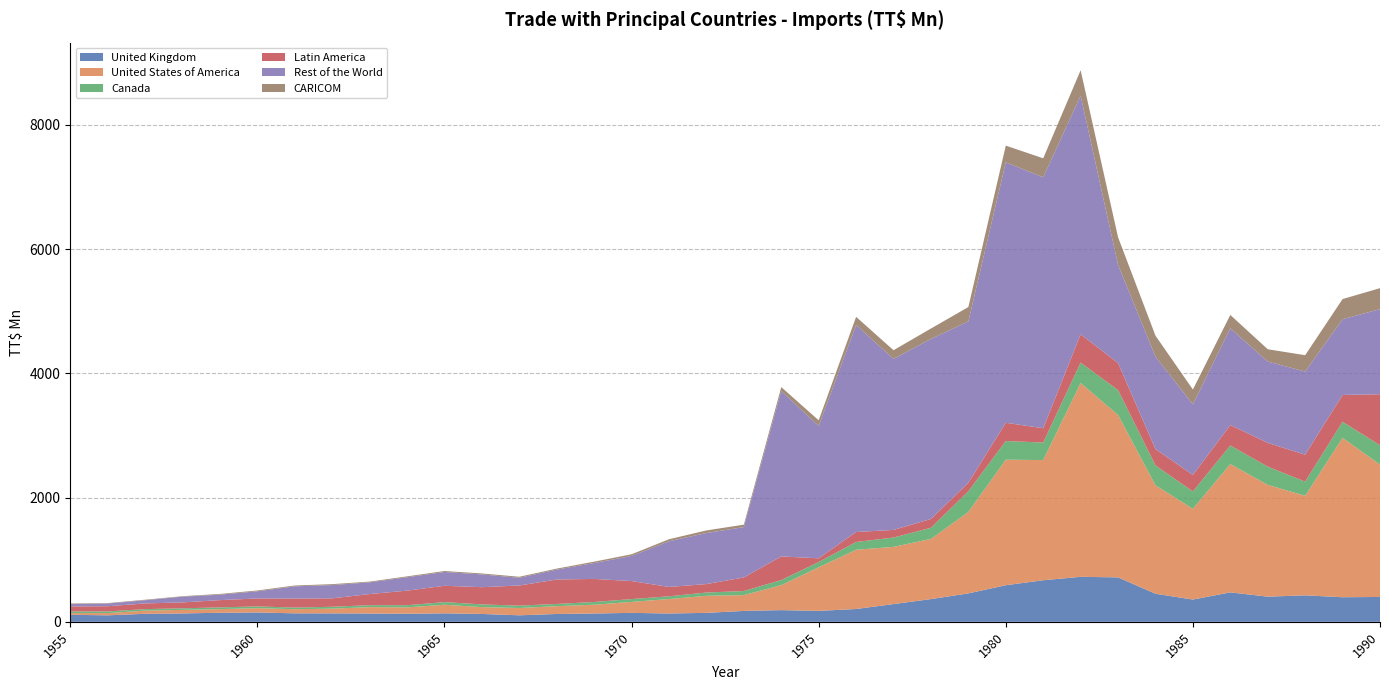

Reading left to right, transcribe all the data shown in this chart.

United Kingdom: 1955=112.8	1956=104.6	1957=129.0	1958=134.9	1959=146.2	1960=150.2	1961=136.8	1962=135.9	1963=133.6	1964=130.3	1965=136.4	1966=126.7	1967=104.9	1968=126.3	1969=133.9	1970=144.2	1971=133.9	1972=144.2	1973=175.5	1974=188.3	1975=176.0	1976=206.6	1977=285.8	1978=365.8	1979=457.7	1980=589.2	1981=669.3	1982=724.3	1983=715.5	1984=451.9	1985=358.4	1986=474.1	1987=405.0	1988=426.3	1989=395.7	1990=400.0
United States of America: 1955=27.9	1956=36.1	1957=50.4	1958=57.4	1959=58.5	1960=69.5	1961=66.2	1962=76.2	1963=103.2	1964=102.8	1965=138.3	1966=110.2	1967=118.0	1968=126.1	1969=141.7	1970=176.2	1971=233.2	1972=274.4	1973=254.6	1974=401.8	1975=702.2	1976=953.1	1977=920.6	1978=968.7	1979=1310.0	1980=2020.8	1981=1934.5	1982=3119.5	1983=2614.5	1984=1746.1	1985=1460.5	1986=2065.2	1987=1799.7	1988=1602.0	1989=2565.9	1990=2130.4
Canada: 1955=26.0	1956=26.9	1957=24.9	1958=25.2	1959=27.7	1960=28.1	1961=26.2	1962=30.1	1963=31.0	1964=34.3	1965=42.3	1966=43.3	1967=37.6	1968=35.1	1969=43.5	1970=45.6	1971=43.6	1972=53.0	1973=65.3	1974=82.2	1975=84.2	1976=124.9	1977=150.3	1978=179.1	1979=333.6	1980=300.2	1981=281.8	1982=328.4	1983=399.5	1984=320.1	1985=279.4	1986=298.9	1987=293.0	1988=228.3	1989=258.0	1990=312.6
Latin America: 1955=81.2	1956=83.5	1957=91.8	1958=95.3	1959=116.9	1960=128.0	1961=145.1	1962=135.8	1963=179.2	1964=234.5	1965=263.3	1966=277.2	1967=324.5	1968=393.6	1969=371.6	1970=290.2	1971=150.6	1972=136.1	1973=219.0	1974=380.5	1975=60.0	1976=161.2	1977=122.7	1978=142.0	1979=137.7	1980=293.6	1981=230.2	1982=456.6	1983=436.1	1984=262.3	1985=266.5	1986=328.8	1987=383.0	1988=433.7	1989=432.3	1990=820.5
Rest of the World: 1955=37.5	1956=42.3	1957=51.5	1958=92.1	1959=87.6	1960=115.6	1961=197.1	1962=213.5	1963=188.4	1964=215.4	1965=222.0	1966=205.5	1967=124.3	1968=159.3	1969=255.7	1970=404.1	1971=735.8	1972=822.2	1973=809.8	1974=2663.2	1975=2130.2	1976=3331.9	1977=2752.8	1978=2898.6	1979=2596.9	1980=4193.6	1981=4039.0	1982=3839.9	1983=1580.1	1984=1488.0	1985=1135.9	1986=1556.7	1987=1308.7	1988=1337.8	1989=1219.1	1990=1369.7
CARICOM: 1955=9.3	1956=8.1	1957=8.2	1958=7.6	1959=11.7	1960=13.2	1961=13.2	1962=14.9	1963=11.8	1964=14.1	1965=15.5	1966=15.7	1967=16.0	1968=16.0	1969=22.1	1970=26.9	1971=32.1	1972=41.2	1973=39.8	1974=61.8	1975=91.1	1976=131.1	1977=139.5	1978=166.8	1979=231.2	1980=267.5	1981=306.1	1982=409.7	1983=445.1	1984=337.5	1985=238.2	1986=216.2	1987=198.1	1988=263.4	1989=324.4	1990=337.2